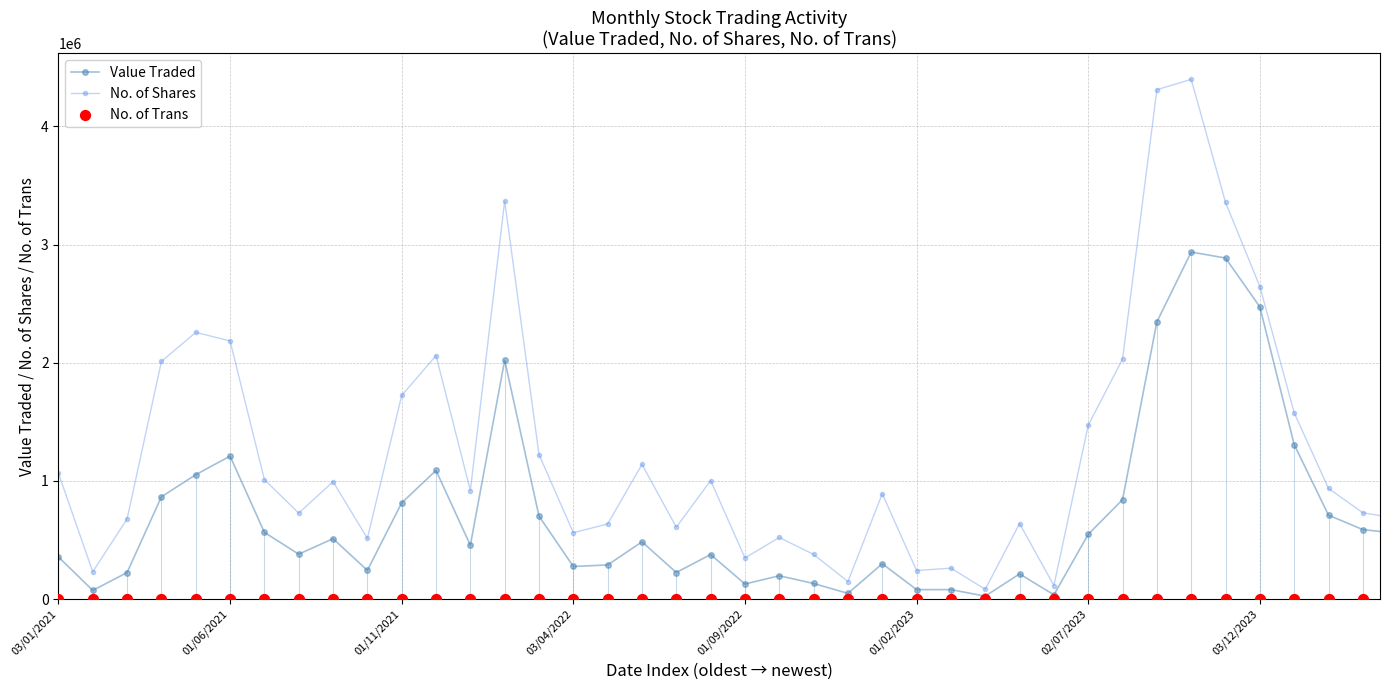

Which series has the largest Y range (max minus min)?

No. of Shares